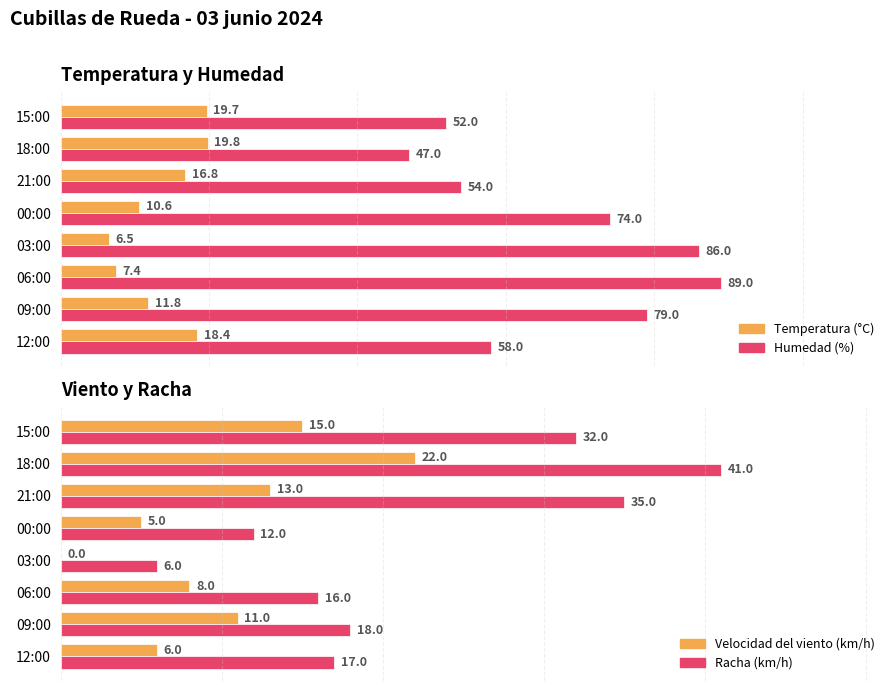

Does the chart contain stacked bars?

No